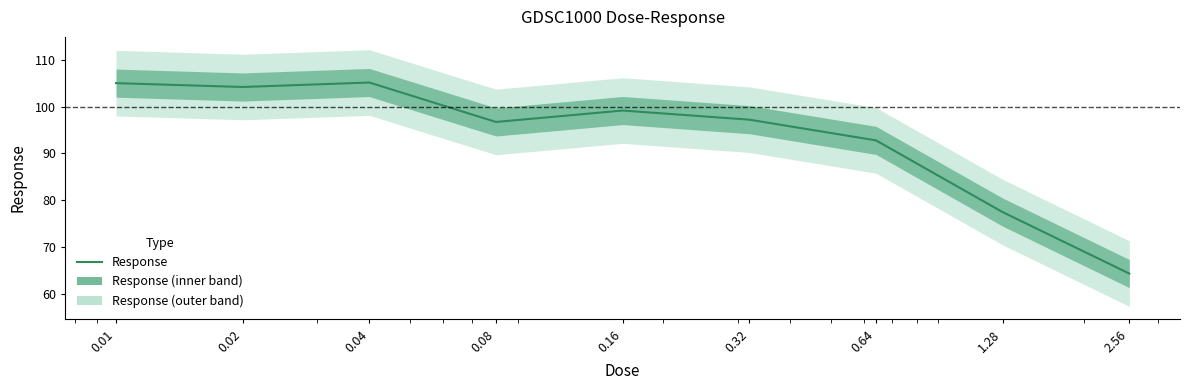

What is the label of the 1st point from the right?

2.56